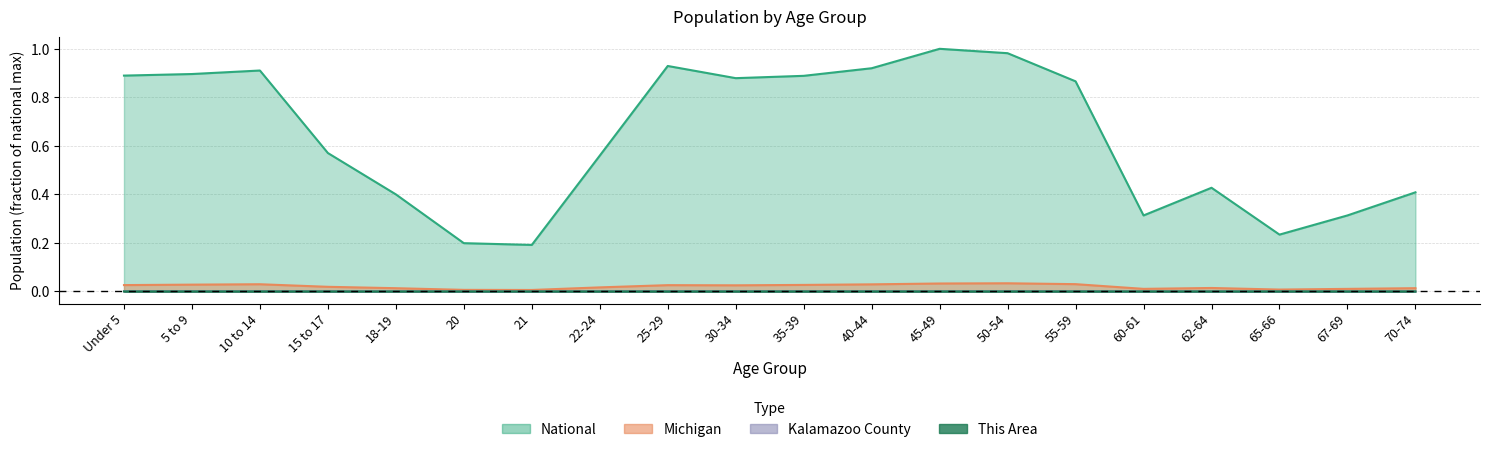

What is the label of the 16th point from the left?

60-61